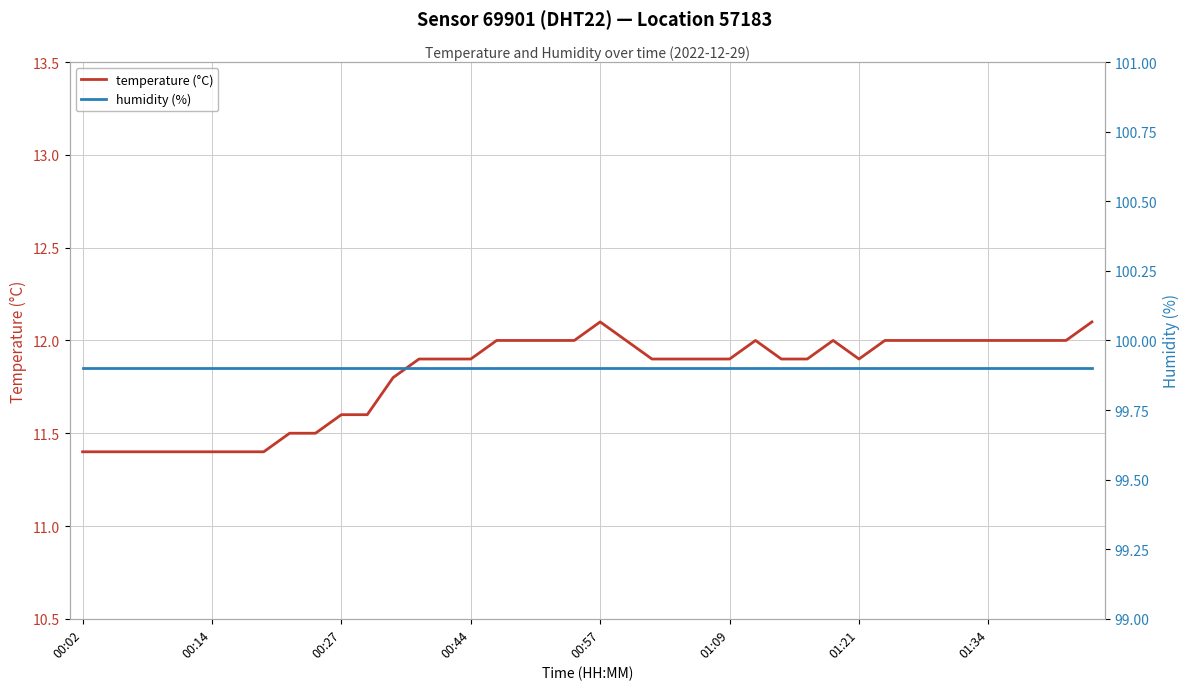

True or false: humidity (%) and temperature (°C) cross at least once.

False